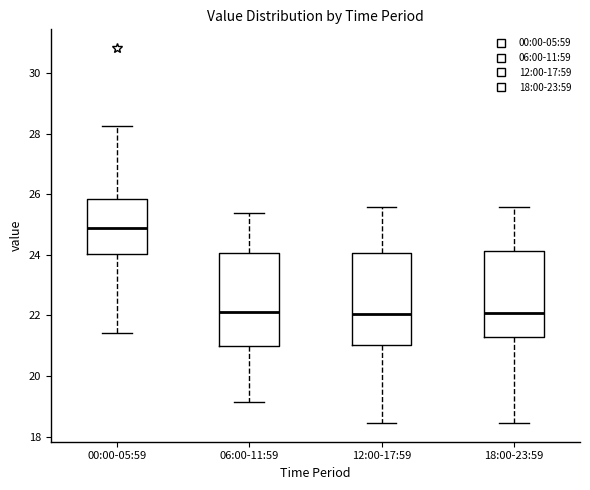

Reading left to right, transcribe this box plot: for each box, give where its median line is, the range the box spans, and where its two whiskers end, as read against the y-axis. The values are not printed on the chart, so give them approximately, as read against the axis.

00:00-05:59: median 24.8, box 24.0 to 25.8, whiskers 21.4 to 28.2
06:00-11:59: median 22.2, box 21.0 to 24.0, whiskers 19.2 to 25.4
12:00-17:59: median 22.0, box 21.0 to 24.0, whiskers 18.4 to 25.6
18:00-23:59: median 22.0, box 21.4 to 24.2, whiskers 18.4 to 25.6